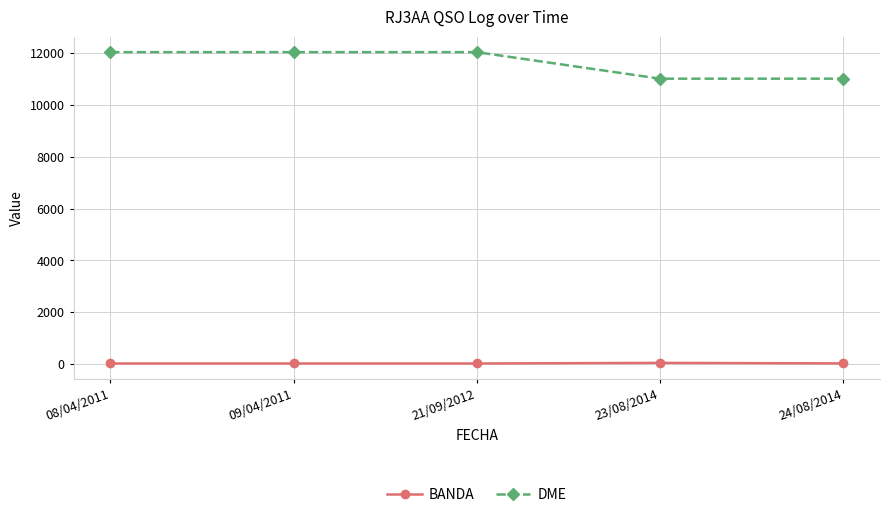

What is the label of the 3rd point from the left?

21/09/2012